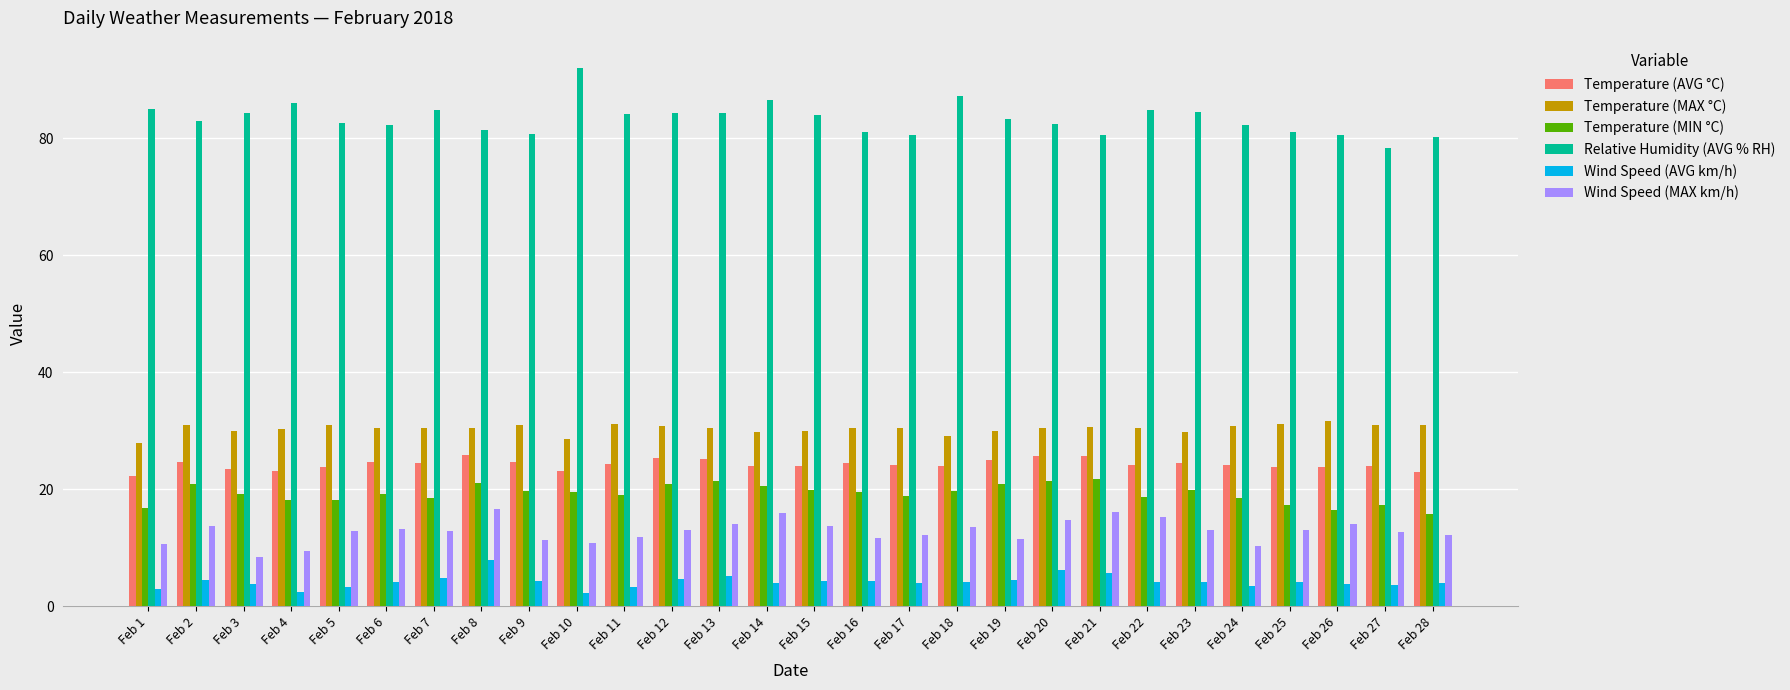

The Temperature (MAX °C) series shows 30.8 at Feb 24. True or false?

True